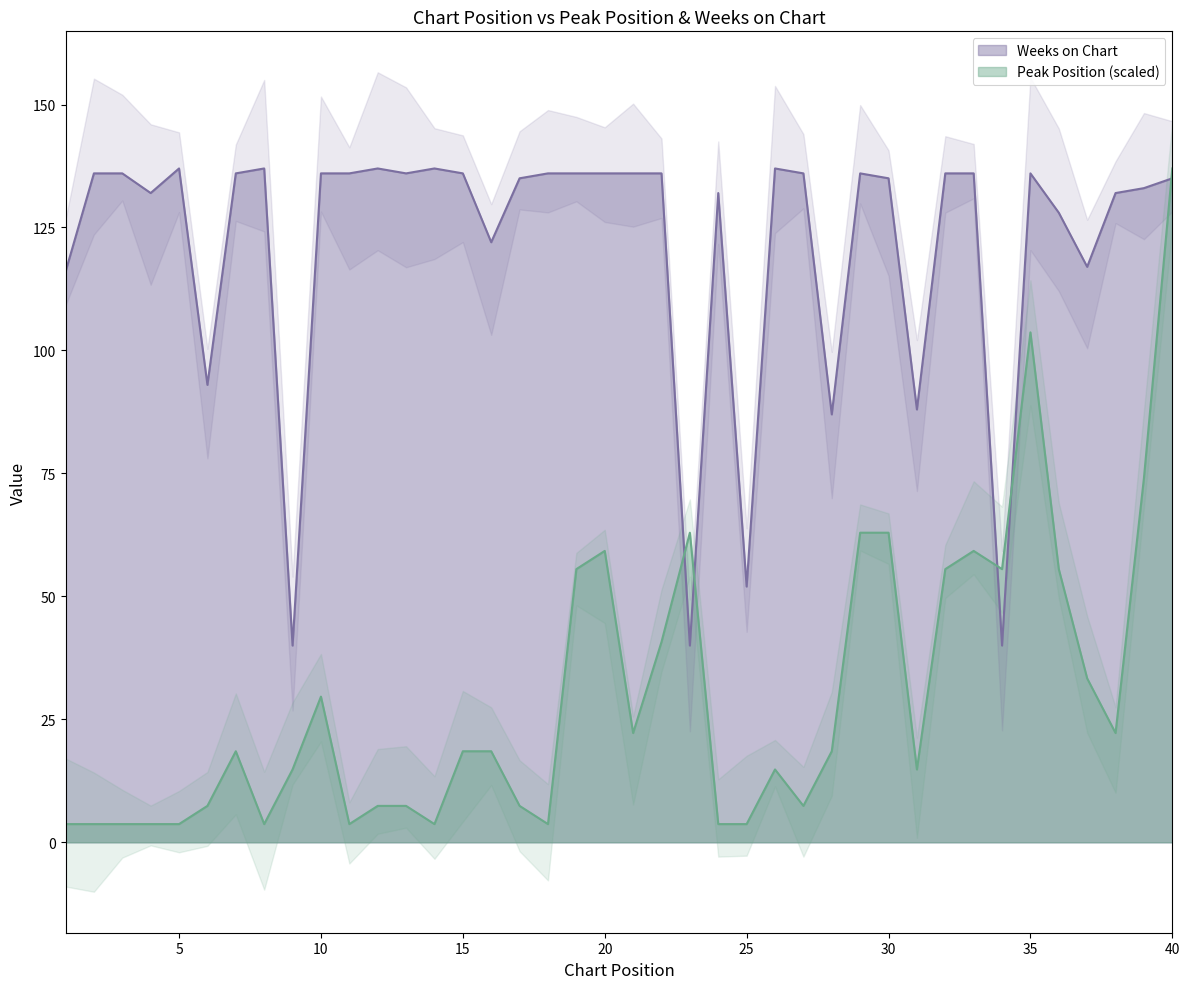

Rank the categories by Peak Position value from highest to lowest.

40, 35, 39, 23, 29, 30, 20, 33, 19, 32, 34, 36, 22, 37, 10, 21, 38, 7, 15, 16, 28, 9, 26, 31, 6, 12, 13, 17, 27, 1, 2, 3, 4, 5, 8, 11, 14, 18, 24, 25